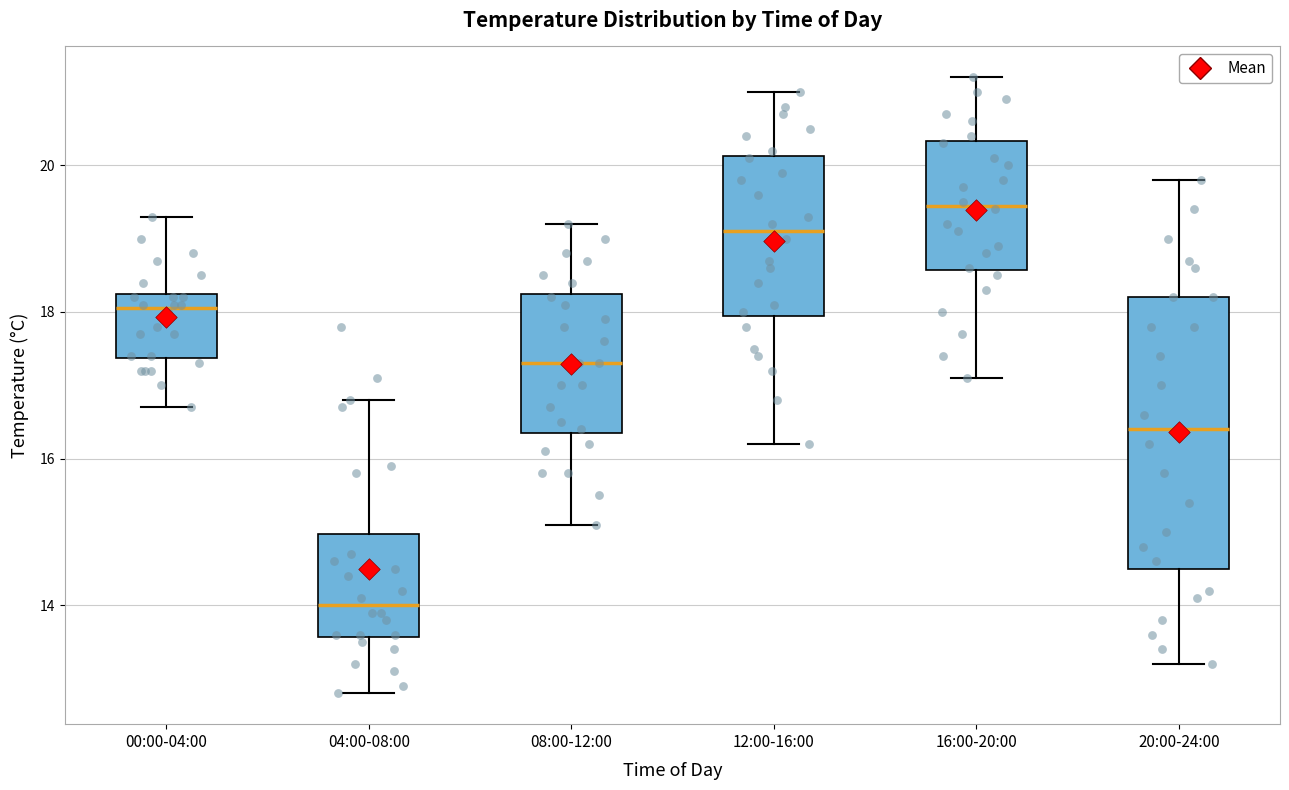

Comparing the boxes themselves (not the whiskers), which one is the tallest?

20:00-24:00